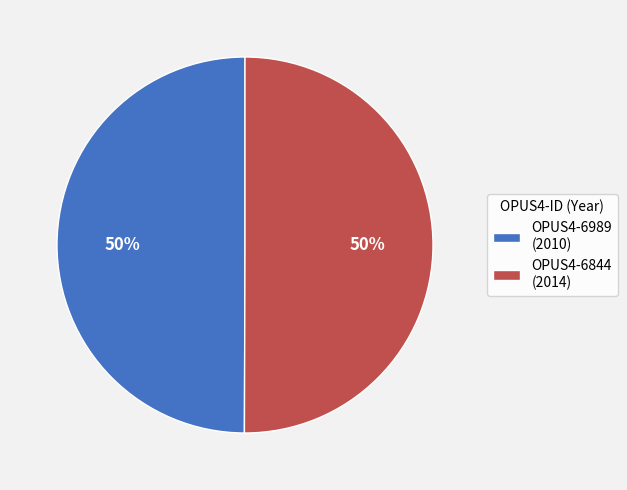

Approximately how many times larger is the value at OPUS4-6989 (2010) compared to OPUS4-6844 (2014)?

1.0